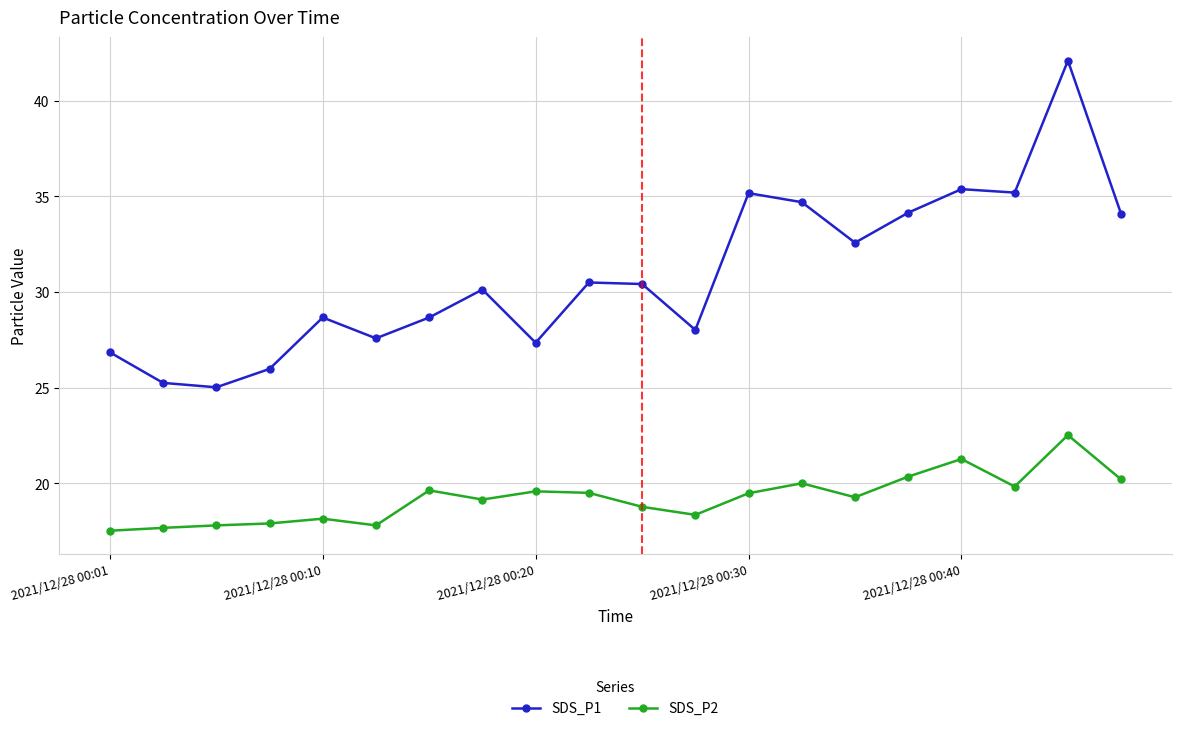

Rank the series by their maximum value, from highest to lowest.

SDS_P1, SDS_P2